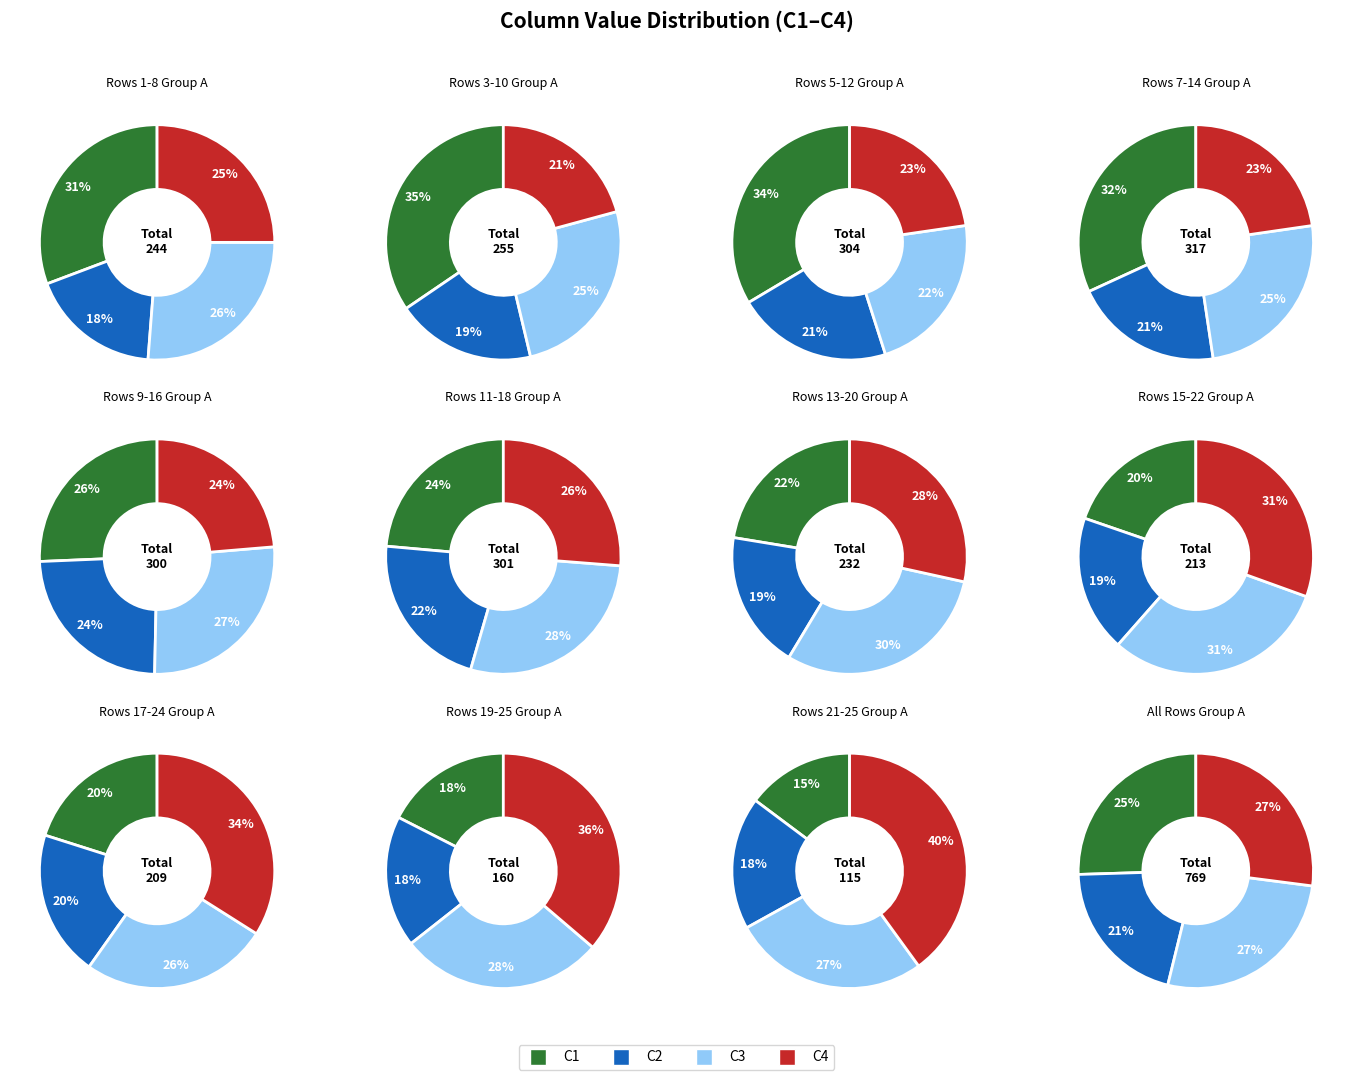

Is 5 the majority of the pie?

No